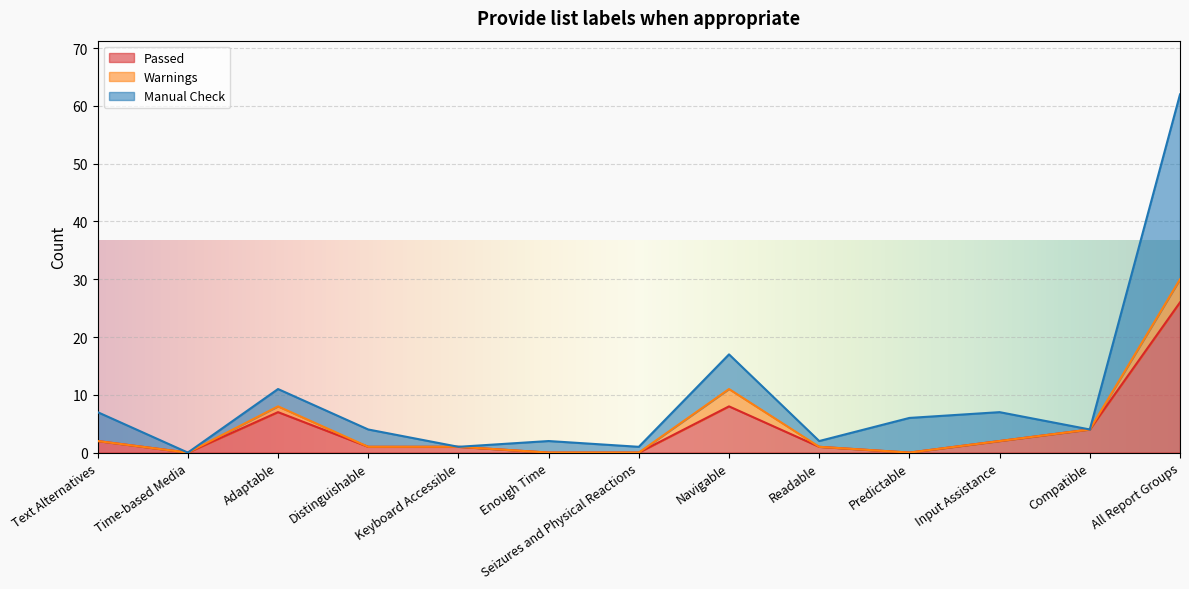

True or false: Passed has more than 2 interior local peaks.

False